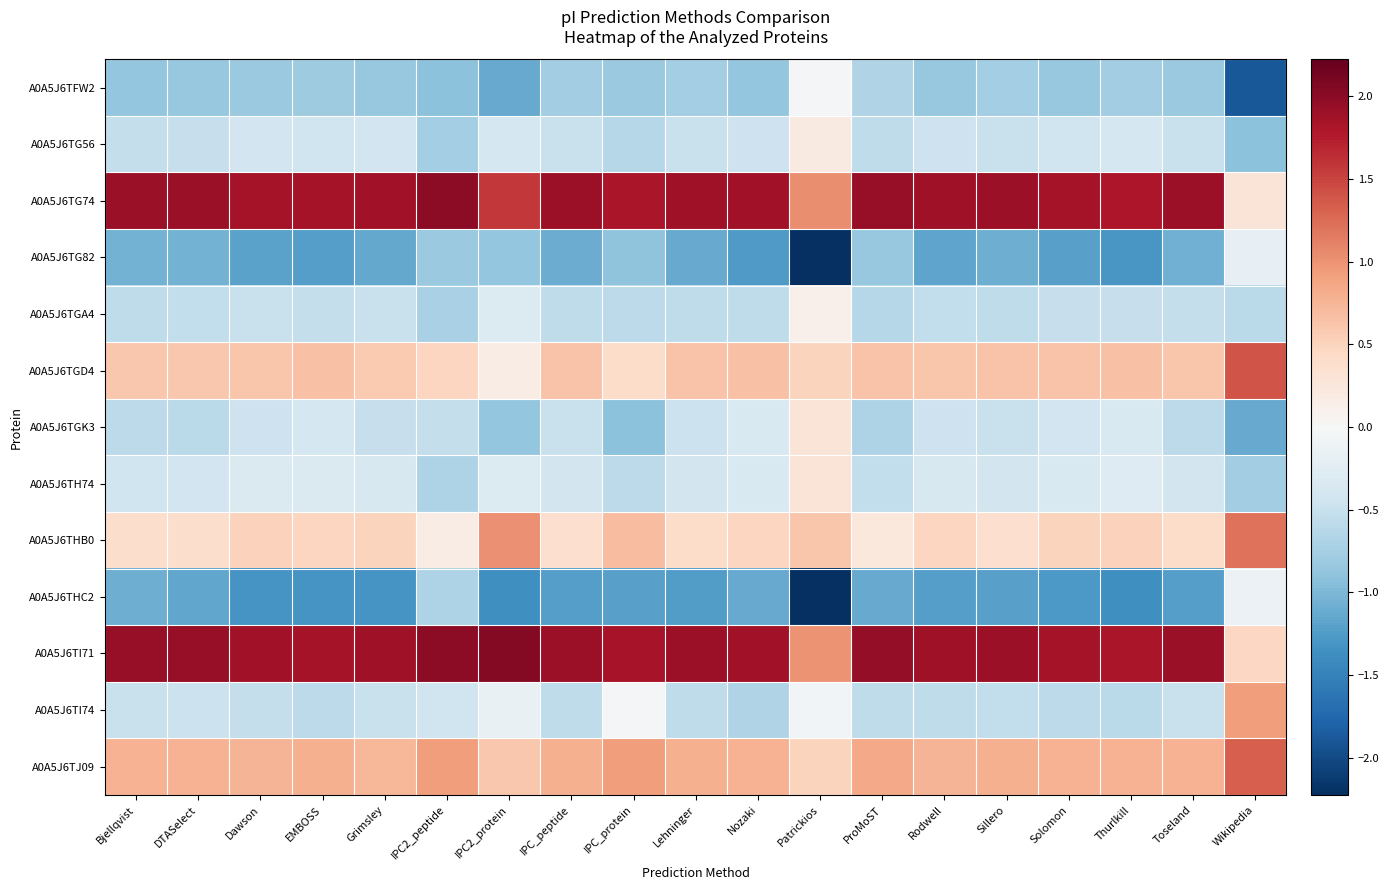

Reading left to right, transcribe all the data shown in this chart.

A0A5J6TFW2: Bjellqvist=-0.9	DTASelect=-0.8	Dawson=-0.8	EMBOSS=-0.8	Grimsley=-0.8	IPC2_peptide=-0.9	IPC2_protein=-1.1	IPC_peptide=-0.8	IPC_protein=-0.8	Lehninger=-0.8	Nozaki=-0.9	Patrickios=-0.0	ProMoST=-0.7	Rodwell=-0.8	Sillero=-0.8	Solomon=-0.8	Thurlkill=-0.8	Toseland=-0.8	Wikipedia=-1.9
A0A5J6TG56: Bjellqvist=-0.5	DTASelect=-0.5	Dawson=-0.4	EMBOSS=-0.4	Grimsley=-0.4	IPC2_peptide=-0.7	IPC2_protein=-0.4	IPC_peptide=-0.5	IPC_protein=-0.6	Lehninger=-0.5	Nozaki=-0.5	Patrickios=0.2	ProMoST=-0.6	Rodwell=-0.5	Sillero=-0.5	Solomon=-0.4	Thurlkill=-0.4	Toseland=-0.5	Wikipedia=-0.9
A0A5J6TG74: Bjellqvist=1.9	DTASelect=1.9	Dawson=1.8	EMBOSS=1.8	Grimsley=1.9	IPC2_peptide=2.0	IPC2_protein=1.6	IPC_peptide=1.9	IPC_protein=1.8	Lehninger=1.9	Nozaki=1.9	Patrickios=1.0	ProMoST=1.9	Rodwell=1.9	Sillero=1.9	Solomon=1.9	Thurlkill=1.8	Toseland=1.9	Wikipedia=0.3
A0A5J6TG82: Bjellqvist=-1.0	DTASelect=-1.0	Dawson=-1.2	EMBOSS=-1.2	Grimsley=-1.1	IPC2_peptide=-0.8	IPC2_protein=-0.9	IPC_peptide=-1.1	IPC_protein=-0.9	Lehninger=-1.1	Nozaki=-1.3	Patrickios=-2.2	ProMoST=-0.8	Rodwell=-1.2	Sillero=-1.1	Solomon=-1.2	Thurlkill=-1.3	Toseland=-1.1	Wikipedia=-0.2
A0A5J6TGA4: Bjellqvist=-0.6	DTASelect=-0.6	Dawson=-0.5	EMBOSS=-0.5	Grimsley=-0.5	IPC2_peptide=-0.7	IPC2_protein=-0.3	IPC_peptide=-0.6	IPC_protein=-0.6	Lehninger=-0.6	Nozaki=-0.6	Patrickios=0.1	ProMoST=-0.6	Rodwell=-0.5	Sillero=-0.6	Solomon=-0.5	Thurlkill=-0.5	Toseland=-0.5	Wikipedia=-0.6
A0A5J6TGD4: Bjellqvist=0.6	DTASelect=0.6	Dawson=0.6	EMBOSS=0.7	Grimsley=0.6	IPC2_peptide=0.5	IPC2_protein=0.2	IPC_peptide=0.6	IPC_protein=0.4	Lehninger=0.6	Nozaki=0.6	Patrickios=0.5	ProMoST=0.6	Rodwell=0.6	Sillero=0.6	Solomon=0.6	Thurlkill=0.7	Toseland=0.6	Wikipedia=1.4
A0A5J6TGK3: Bjellqvist=-0.6	DTASelect=-0.6	Dawson=-0.5	EMBOSS=-0.4	Grimsley=-0.5	IPC2_peptide=-0.5	IPC2_protein=-0.9	IPC_peptide=-0.5	IPC_protein=-0.9	Lehninger=-0.5	Nozaki=-0.3	Patrickios=0.3	ProMoST=-0.7	Rodwell=-0.5	Sillero=-0.5	Solomon=-0.4	Thurlkill=-0.3	Toseland=-0.6	Wikipedia=-1.1
A0A5J6TH74: Bjellqvist=-0.4	DTASelect=-0.4	Dawson=-0.3	EMBOSS=-0.3	Grimsley=-0.3	IPC2_peptide=-0.7	IPC2_protein=-0.3	IPC_peptide=-0.4	IPC_protein=-0.6	Lehninger=-0.4	Nozaki=-0.3	Patrickios=0.3	ProMoST=-0.5	Rodwell=-0.4	Sillero=-0.4	Solomon=-0.3	Thurlkill=-0.3	Toseland=-0.4	Wikipedia=-0.8
A0A5J6THB0: Bjellqvist=0.4	DTASelect=0.4	Dawson=0.5	EMBOSS=0.5	Grimsley=0.5	IPC2_peptide=0.2	IPC2_protein=1.0	IPC_peptide=0.4	IPC_protein=0.7	Lehninger=0.4	Nozaki=0.5	Patrickios=0.6	ProMoST=0.2	Rodwell=0.5	Sillero=0.4	Solomon=0.5	Thurlkill=0.5	Toseland=0.4	Wikipedia=1.2
A0A5J6THC2: Bjellqvist=-1.1	DTASelect=-1.2	Dawson=-1.3	EMBOSS=-1.3	Grimsley=-1.3	IPC2_peptide=-0.7	IPC2_protein=-1.4	IPC_peptide=-1.2	IPC_protein=-1.2	Lehninger=-1.2	Nozaki=-1.1	Patrickios=-2.2	ProMoST=-1.1	Rodwell=-1.2	Sillero=-1.2	Solomon=-1.3	Thurlkill=-1.4	Toseland=-1.2	Wikipedia=-0.1
A0A5J6TI71: Bjellqvist=1.9	DTASelect=1.9	Dawson=1.9	EMBOSS=1.8	Grimsley=1.9	IPC2_peptide=2.0	IPC2_protein=2.0	IPC_peptide=1.9	IPC_protein=1.8	Lehninger=1.9	Nozaki=1.9	Patrickios=1.0	ProMoST=2.0	Rodwell=1.9	Sillero=1.9	Solomon=1.9	Thurlkill=1.8	Toseland=1.9	Wikipedia=0.5
A0A5J6TI74: Bjellqvist=-0.5	DTASelect=-0.5	Dawson=-0.5	EMBOSS=-0.6	Grimsley=-0.5	IPC2_peptide=-0.4	IPC2_protein=-0.2	IPC_peptide=-0.6	IPC_protein=-0.0	Lehninger=-0.6	Nozaki=-0.7	Patrickios=-0.1	ProMoST=-0.6	Rodwell=-0.6	Sillero=-0.6	Solomon=-0.6	Thurlkill=-0.6	Toseland=-0.5	Wikipedia=0.9
A0A5J6TJ09: Bjellqvist=0.8	DTASelect=0.8	Dawson=0.7	EMBOSS=0.8	Grimsley=0.7	IPC2_peptide=0.9	IPC2_protein=0.6	IPC_peptide=0.8	IPC_protein=0.9	Lehninger=0.8	Nozaki=0.8	Patrickios=0.5	ProMoST=0.9	Rodwell=0.8	Sillero=0.8	Solomon=0.8	Thurlkill=0.8	Toseland=0.8	Wikipedia=1.3